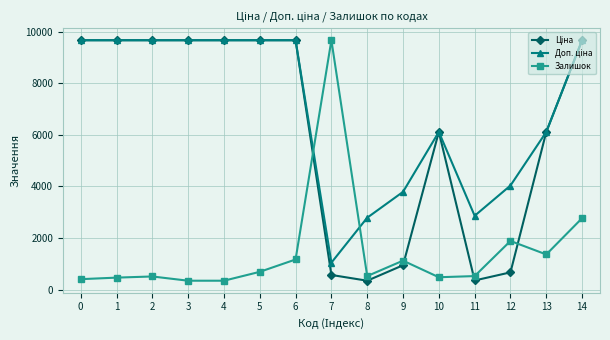

What is the difference between the highest and lowest values at 14?

6893.5